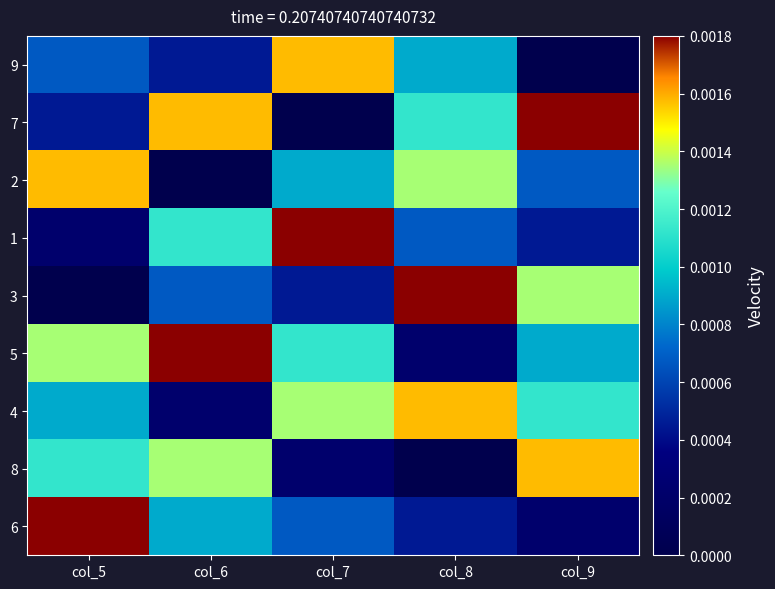

Which series has the widest spread of values?

7